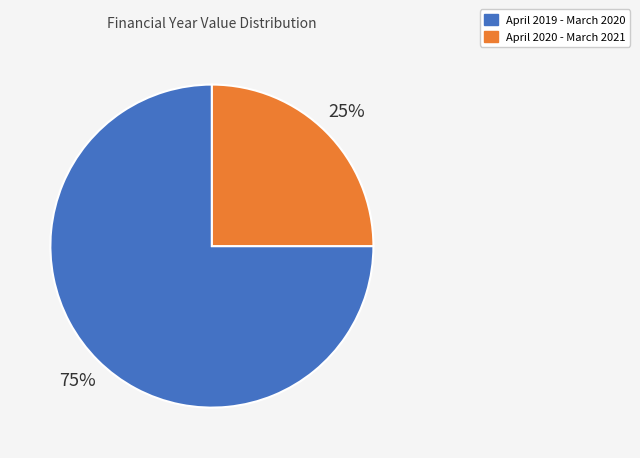

Approximately how many times larger is the value at April 2019 - March 2020 compared to April 2020 - March 2021?

3.0